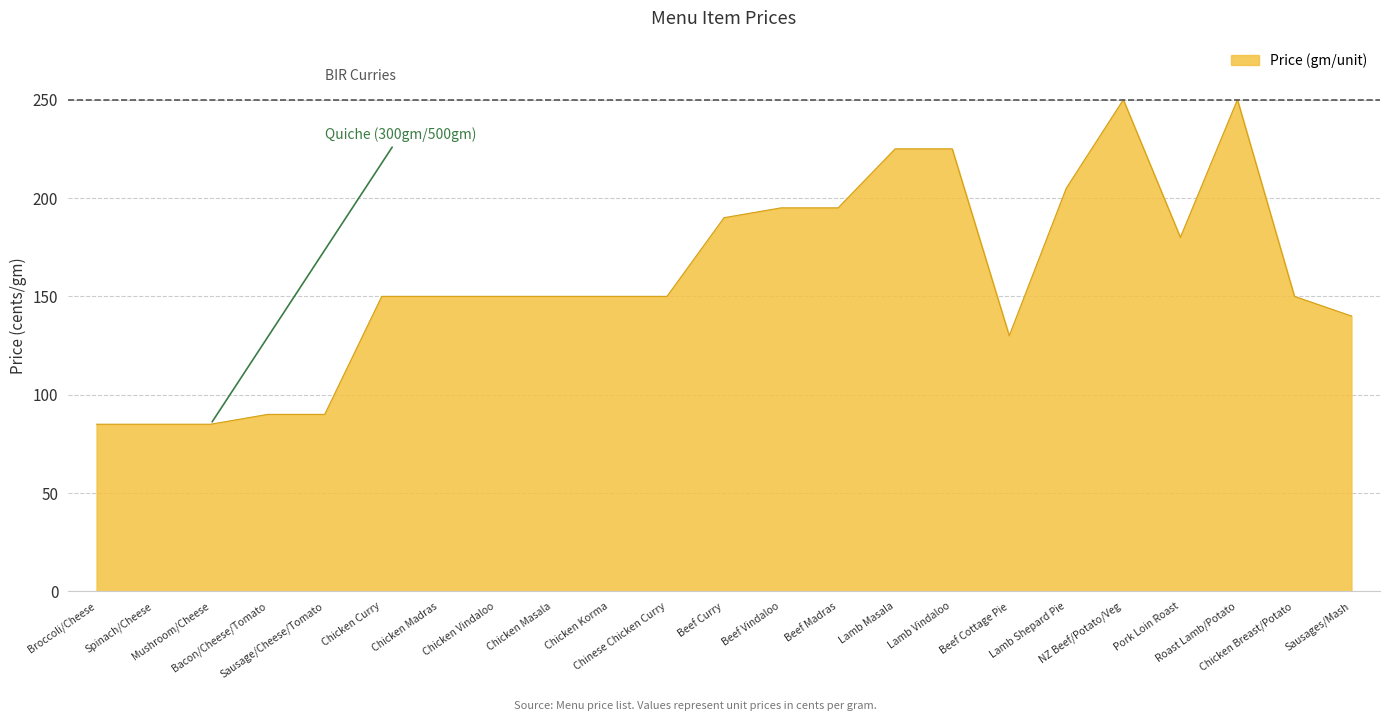

The chart shows a value of 283 at Beef Curry. True or false?

False